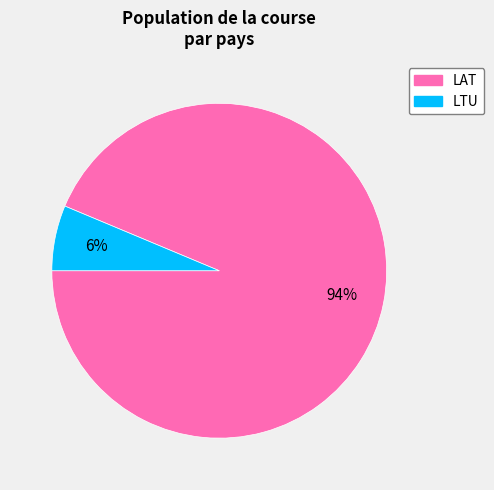

To the nearest percent, what is the combined percentage of LAT and LTU?

100%